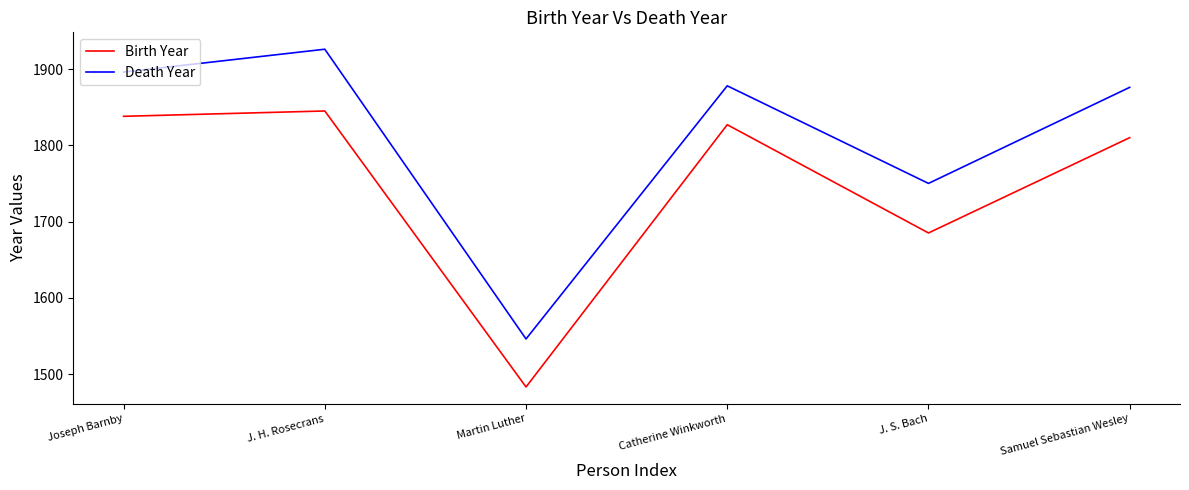

How many interior local peaks does the Birth Year series have?

2